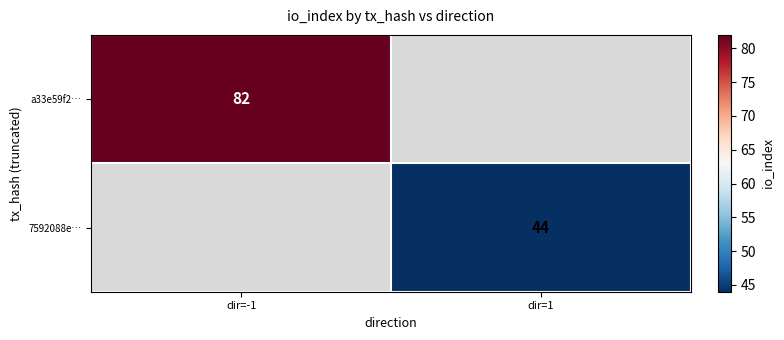

At how many categories does at least one series exceed 45?

1